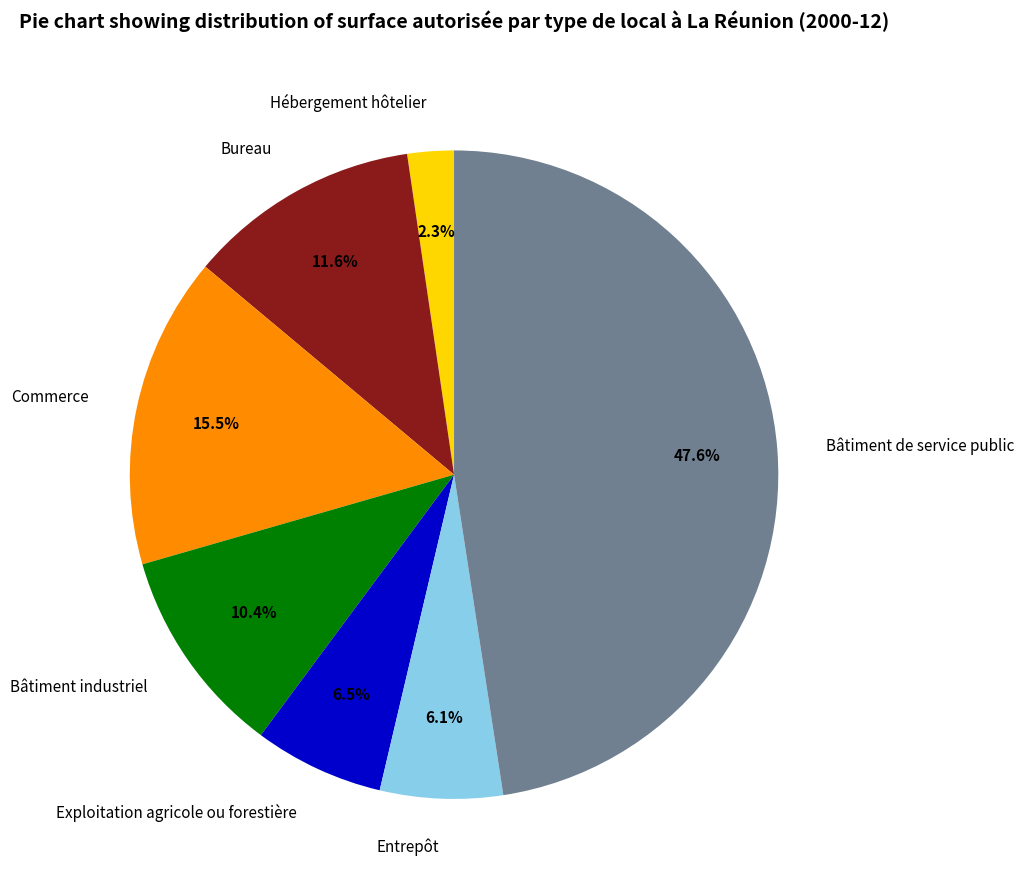

Does Entrepôt account for over 50% of the chart?

No